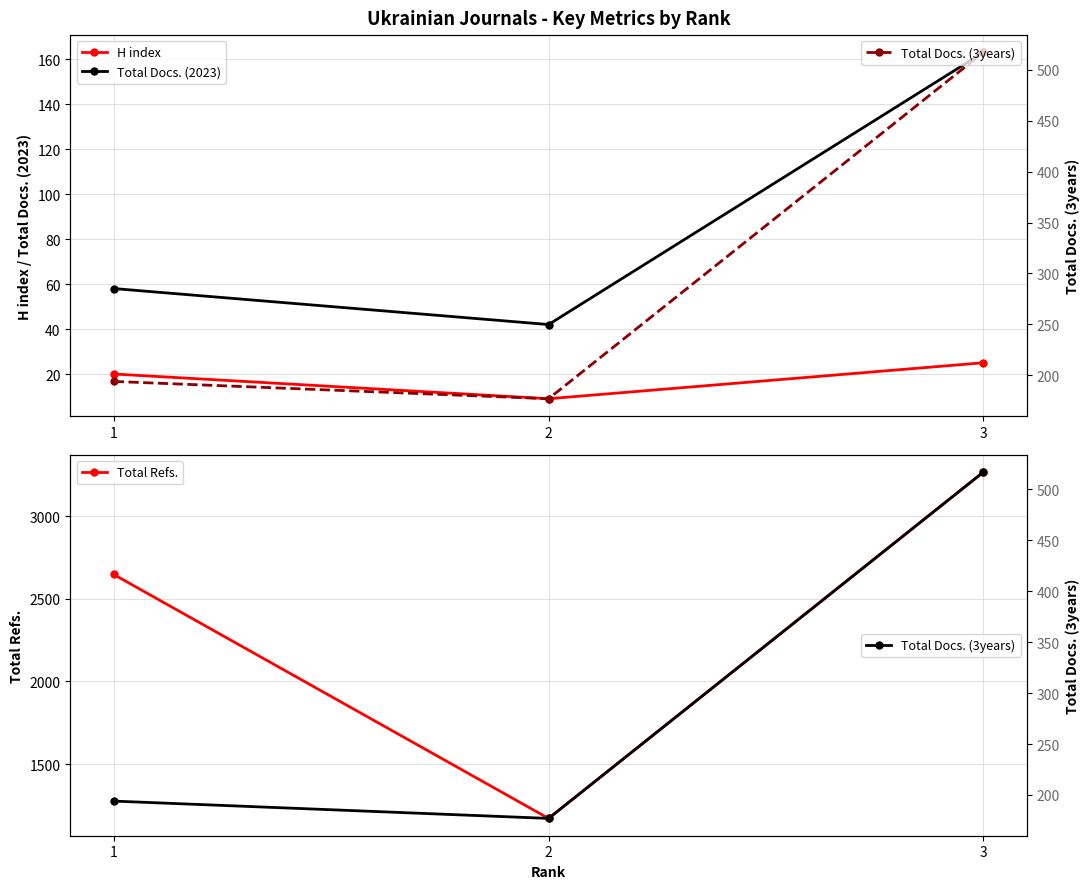

What are all the series names shown in the legend?

H index, Total Docs. (2023), Total Refs., Total Docs. (3years)